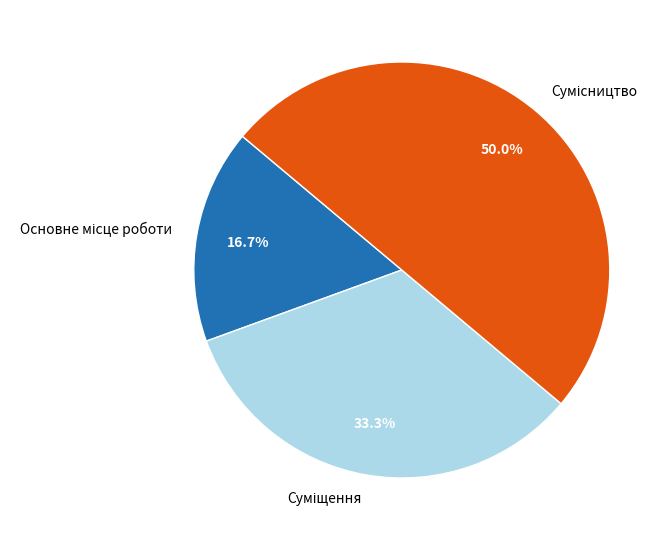

Which slice is the largest?

Сумісництво